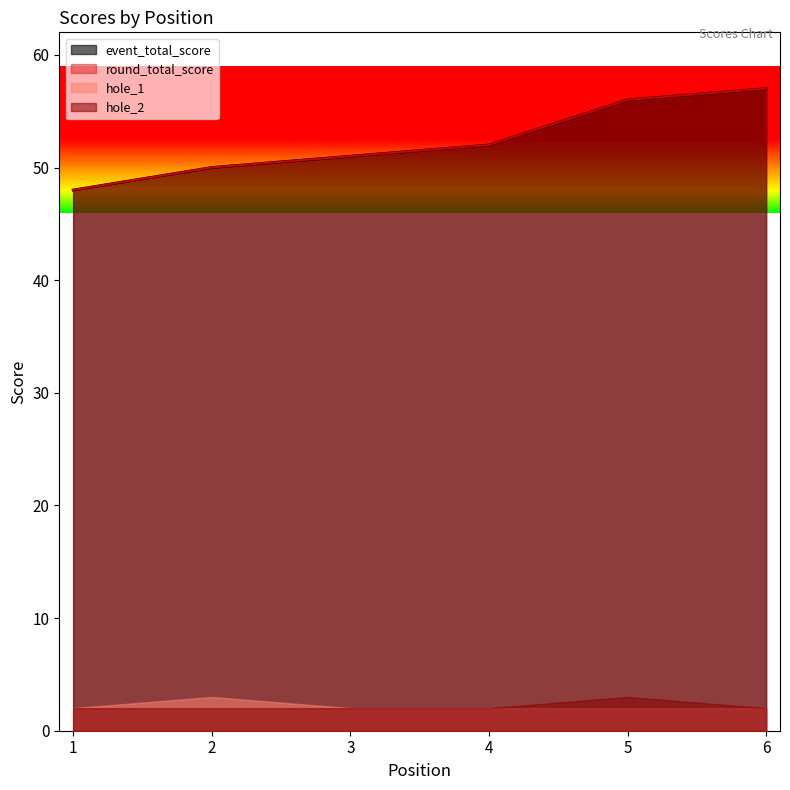

What is the maximum value shown in the chart?

57